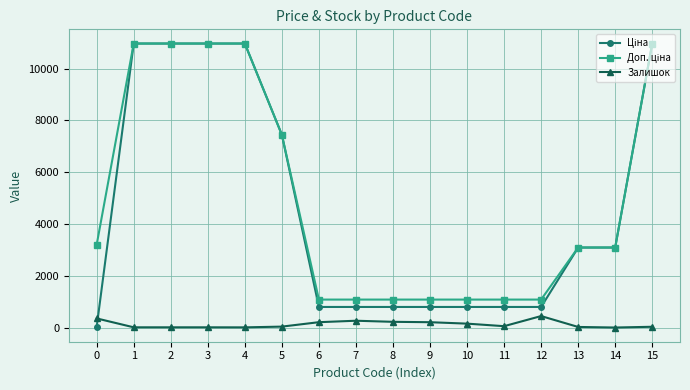

What is the maximum value for Залишок?

451.0